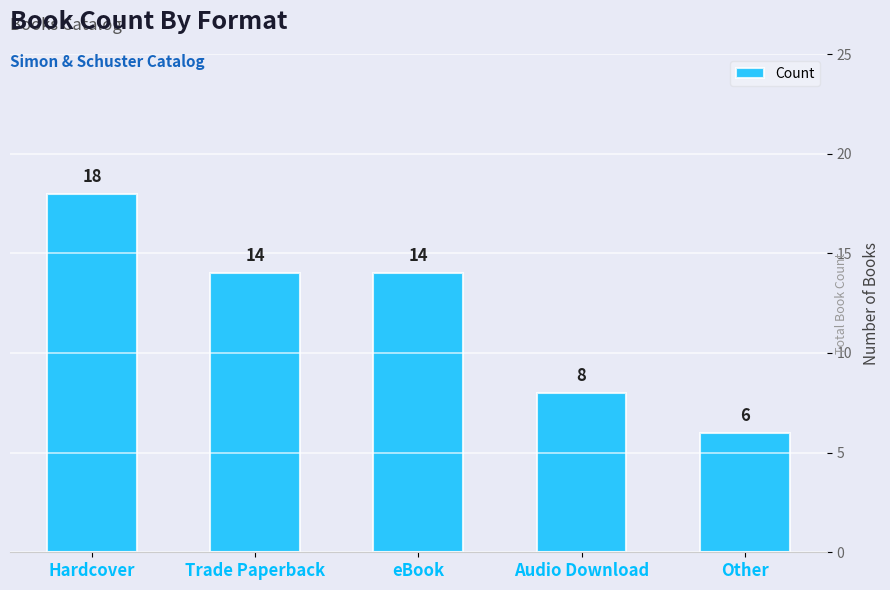

How many values are between 8 and 14?

3